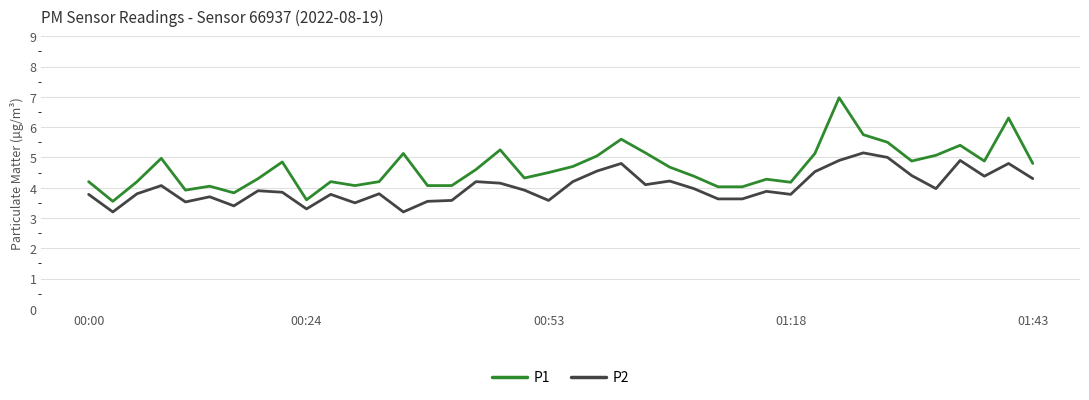

Which series has the largest total across all categories?

P1